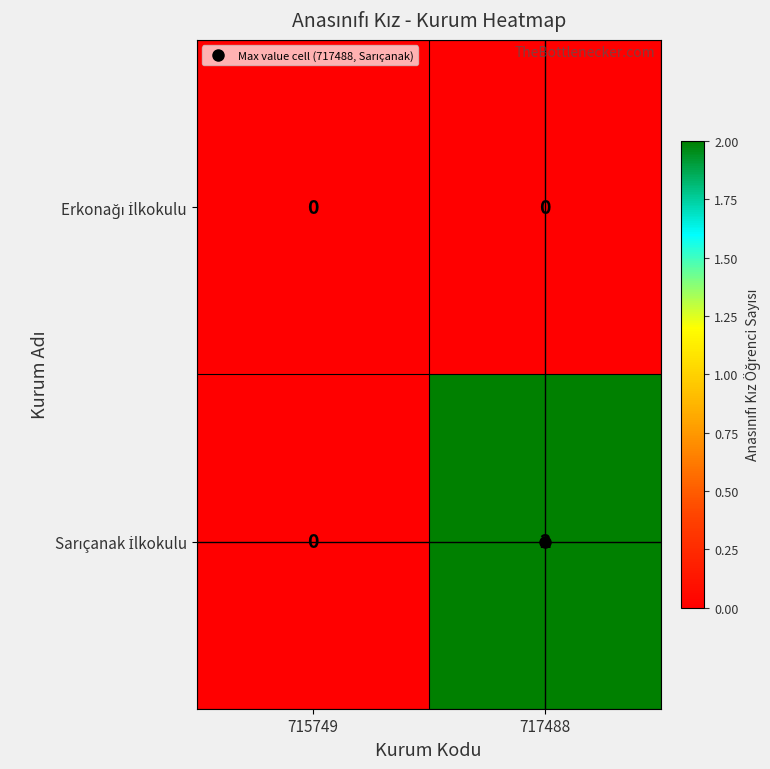

At which category is the sum across all series the highest?

717488